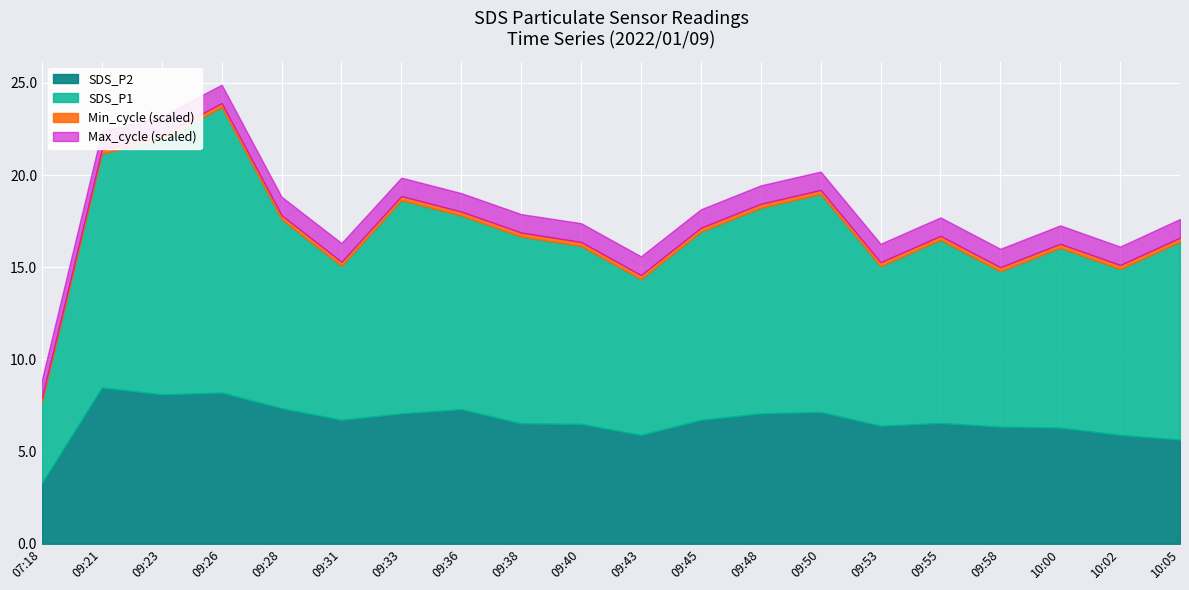

What is the lowest value of the SDS_P2 series?

3.3